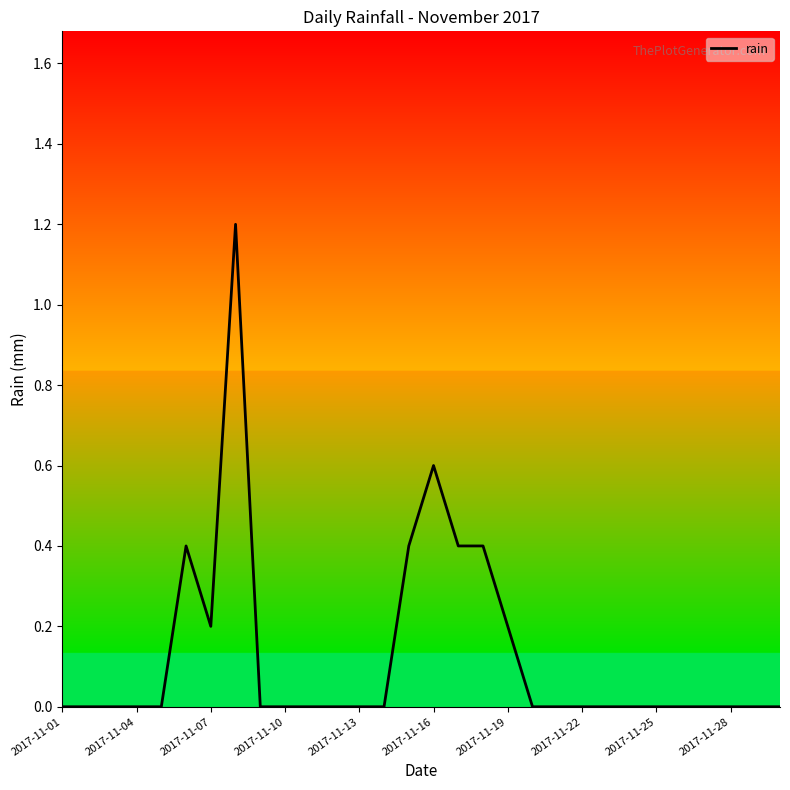

Reading right to left, transcribe all the data shown in this chart.

0.0	0.0	0.0	0.0	0.0	0.0	0.0	0.0	0.0	0.0	0.0	0.2	0.4	0.4	0.6	0.4	0.0	0.0	0.0	0.0	0.0	0.0	1.2	0.2	0.4	0.0	0.0	0.0	0.0	0.0